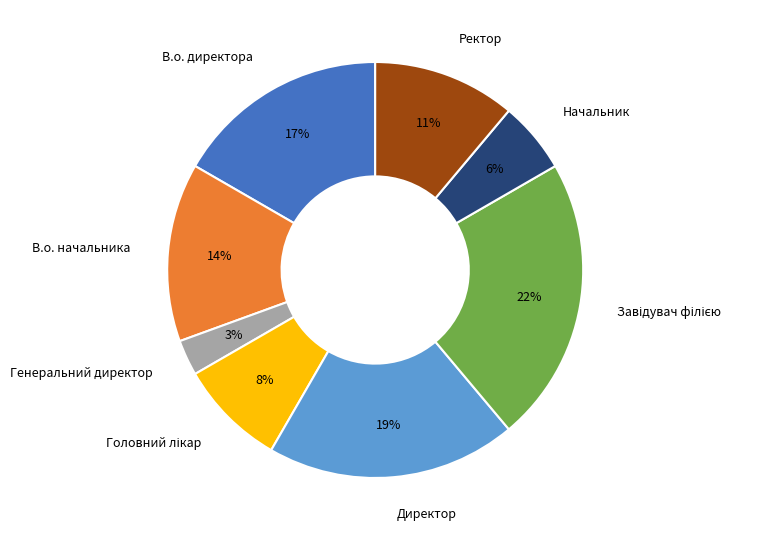

How many segments does this pie chart have?

8